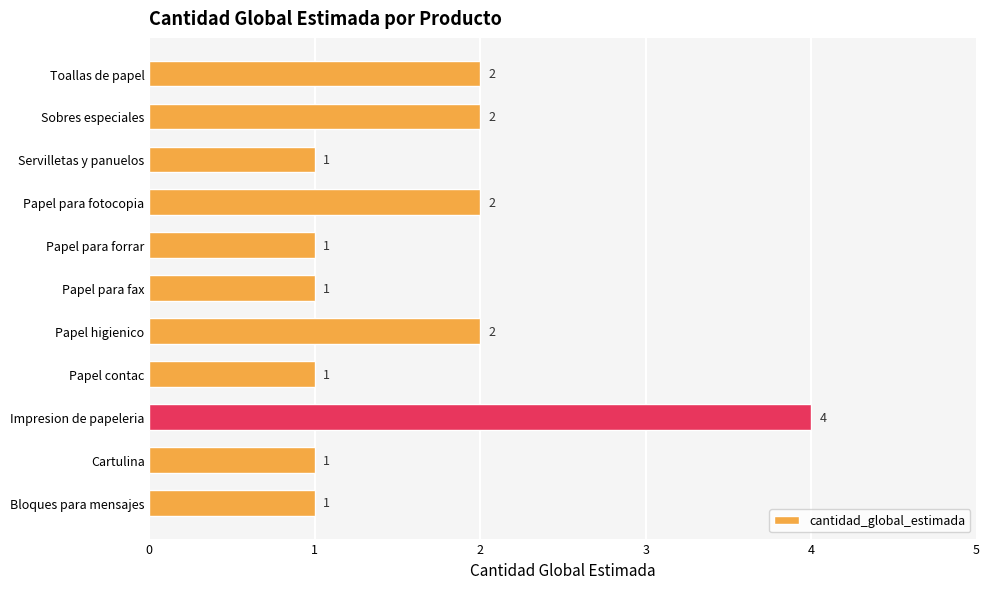

Reading bottom to top, list all the values displayed in this chart.

Bloques para mensajes=1	Cartulina=1	Impresion de papeleria=4	Papel contac=1	Papel higienico=2	Papel para fax=1	Papel para forrar=1	Papel para fotocopia=2	Servilletas y panuelos=1	Sobres especiales=2	Toallas de papel=2